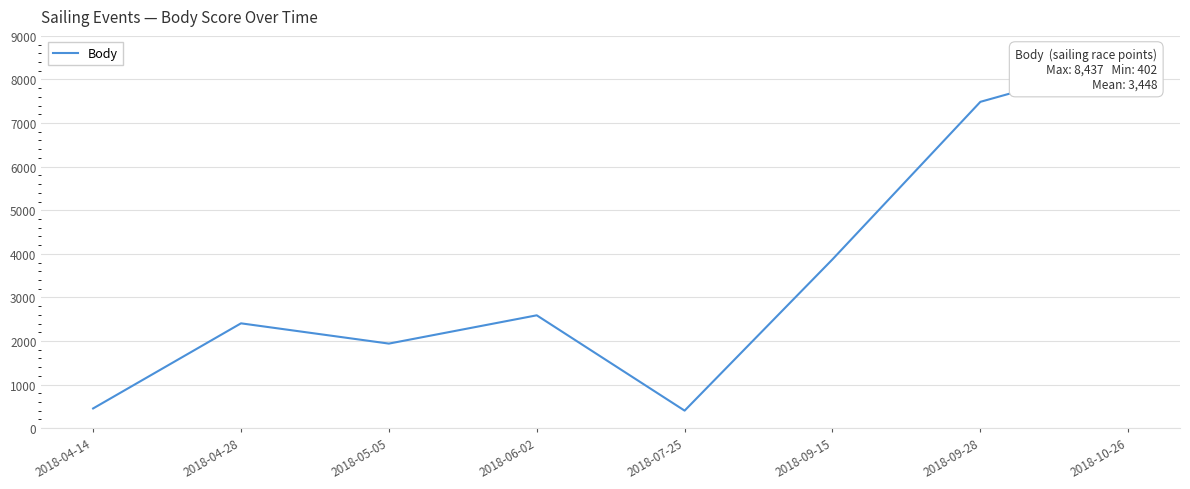

What is the label of the 2nd point from the right?

2018-09-28